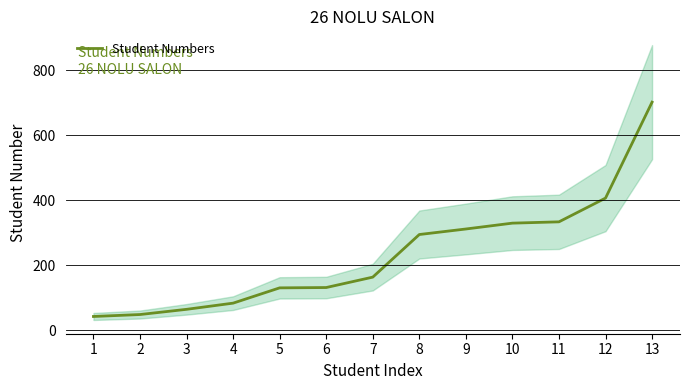

True or false: the data shows 57 at 5.

False